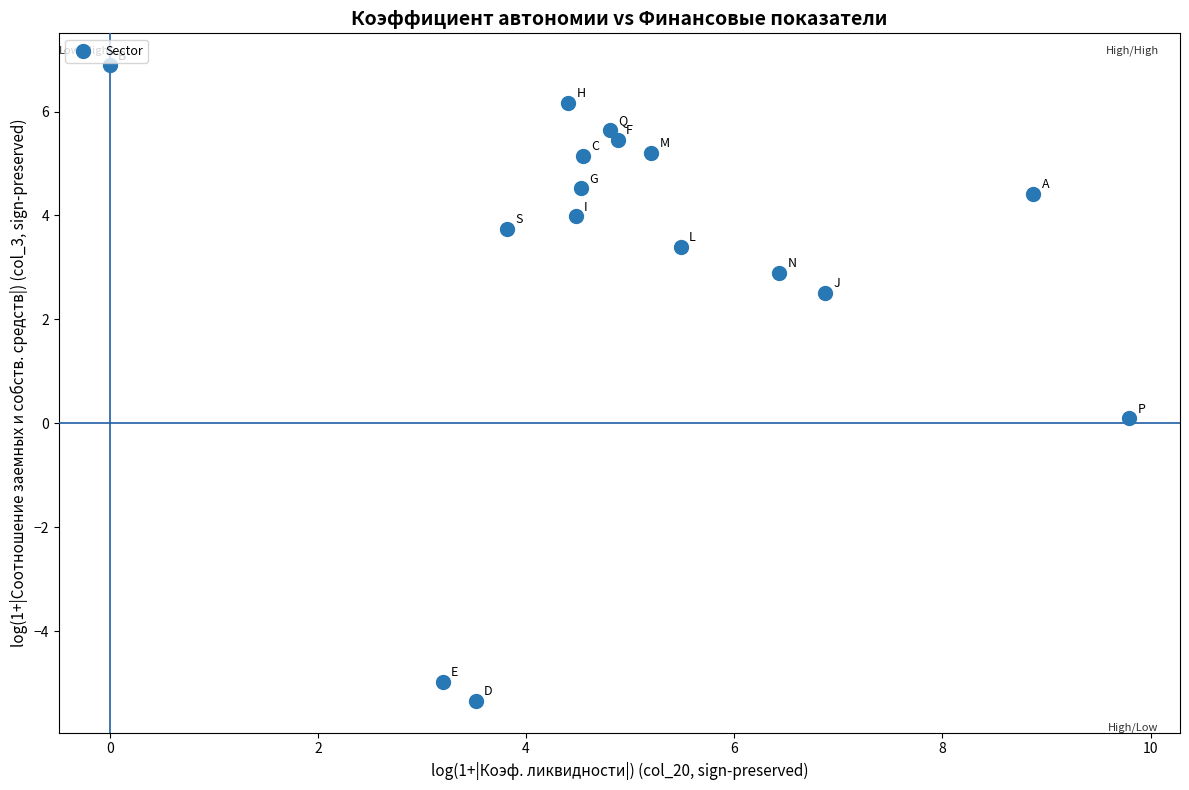

What is the range of X values (max minus min)?

9.8